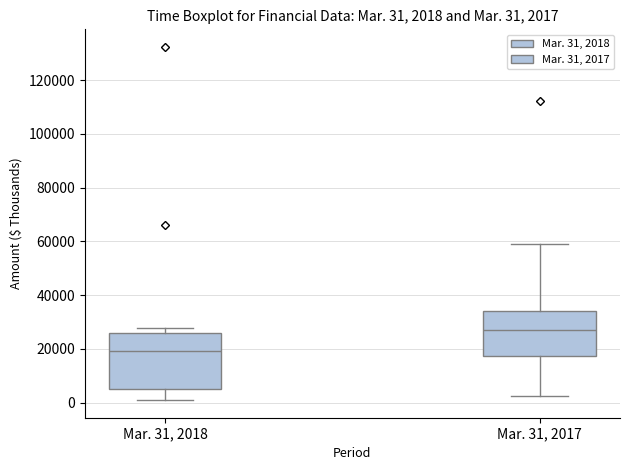

Which box has the highest median line?

Mar. 31, 2017